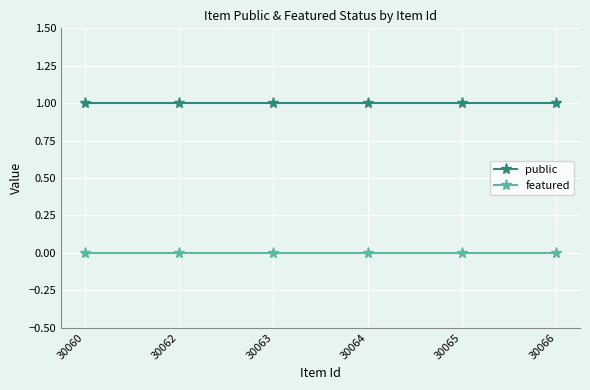

True or false: featured and public intersect in this chart.

False